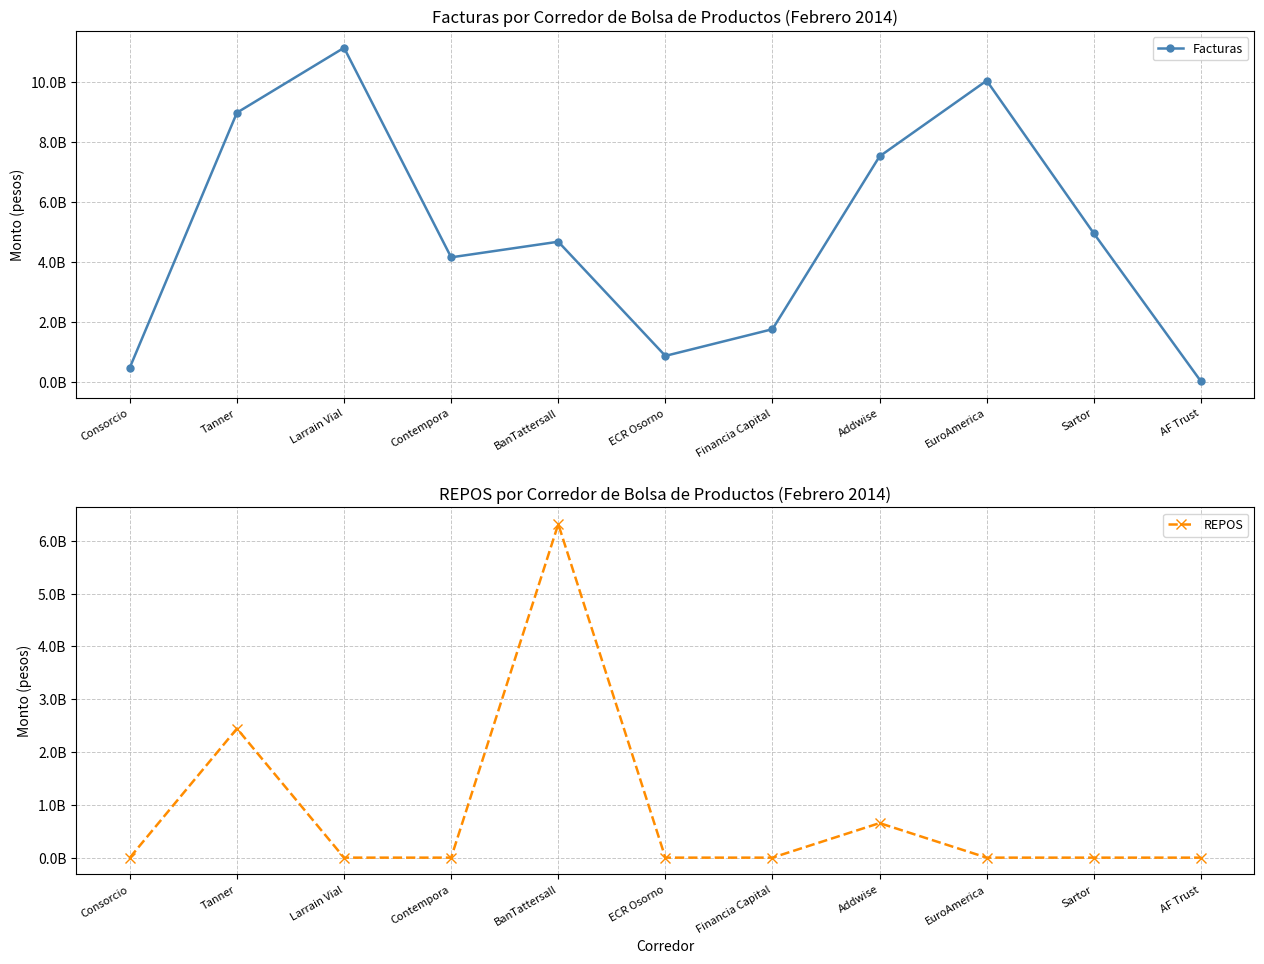

How many interior local peaks does the REPOS series have?

3